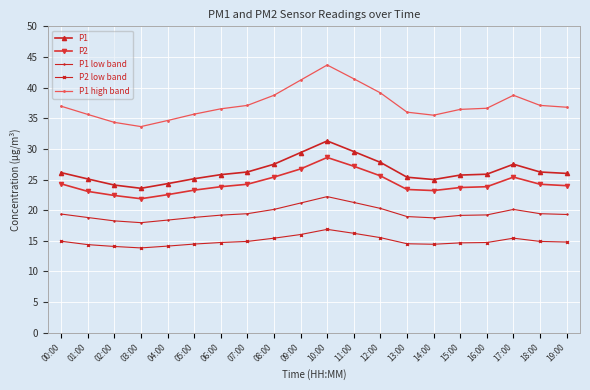

What is the difference between the highest and lowest values at 15:00?

21.8